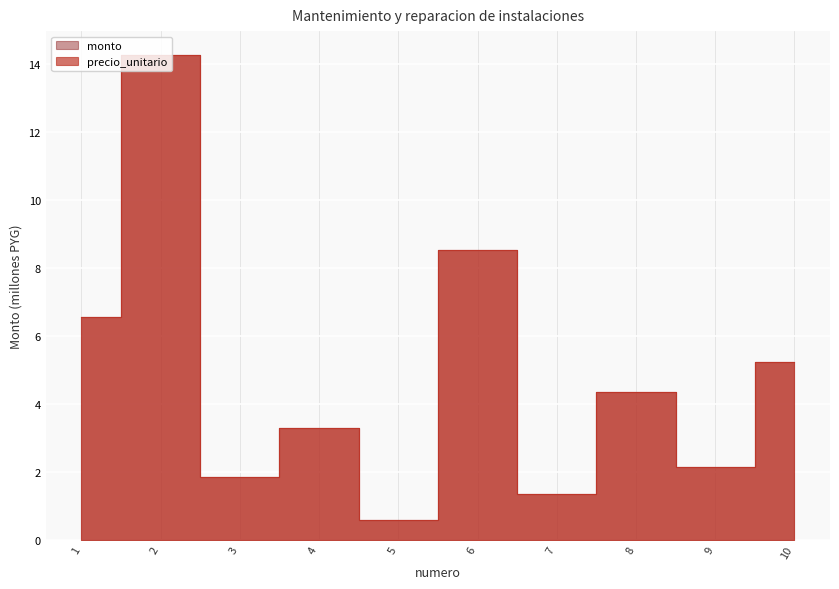

True or false: monto has more than 1 points higher than both neighbors.

True